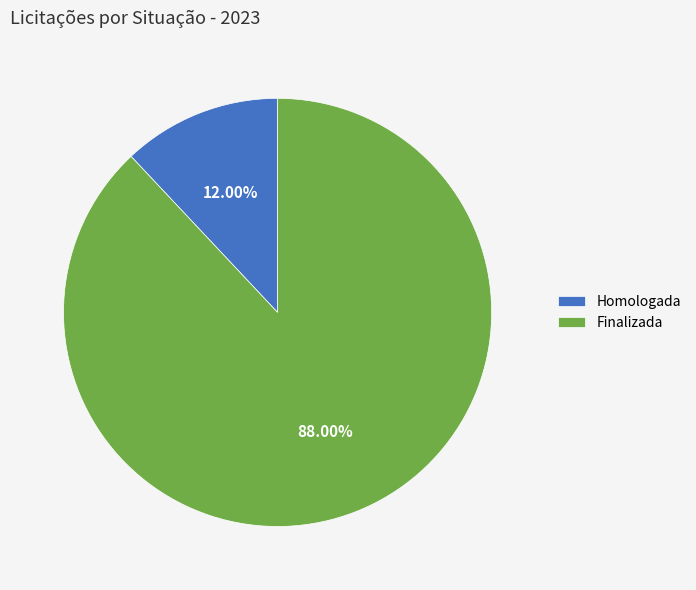

Between Finalizada and Homologada, which is larger?

Finalizada